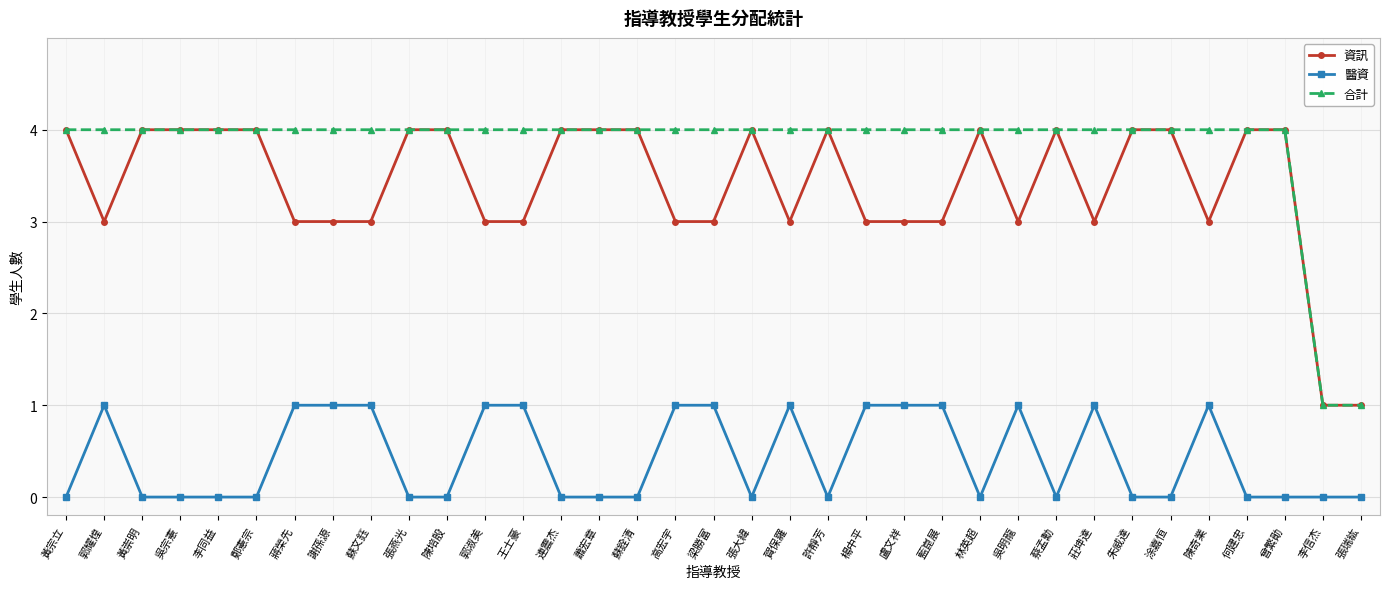

The 合計 series shows 4 at 吳明龍. True or false?

True